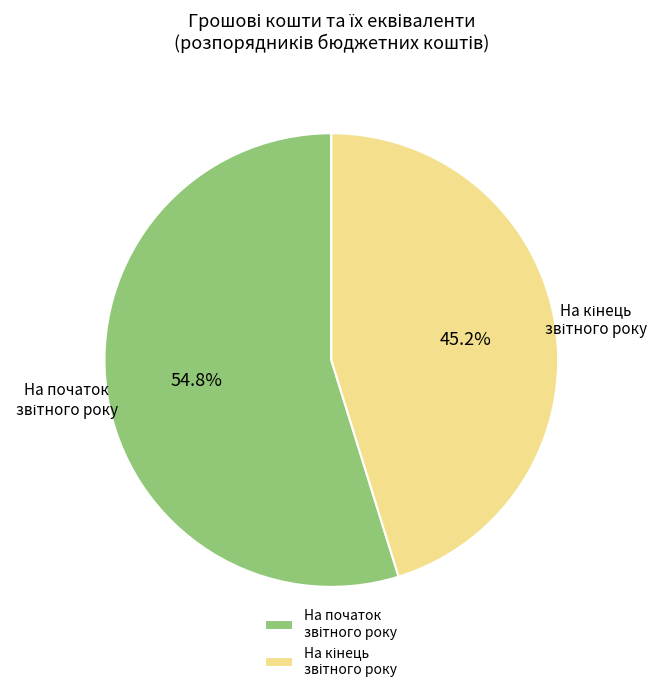

Is there any slice that represents more than half of the pie?

Yes